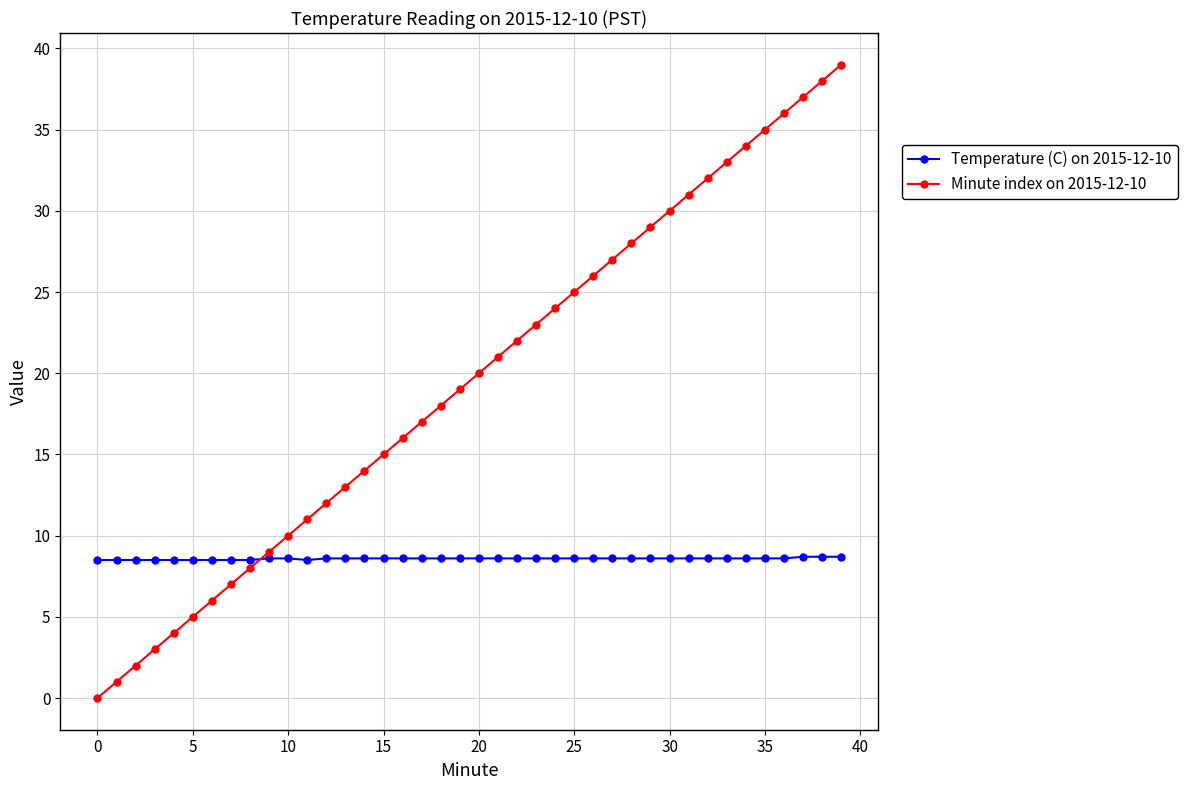

What is the maximum value for Minute index on 2015-12-10?

39.0